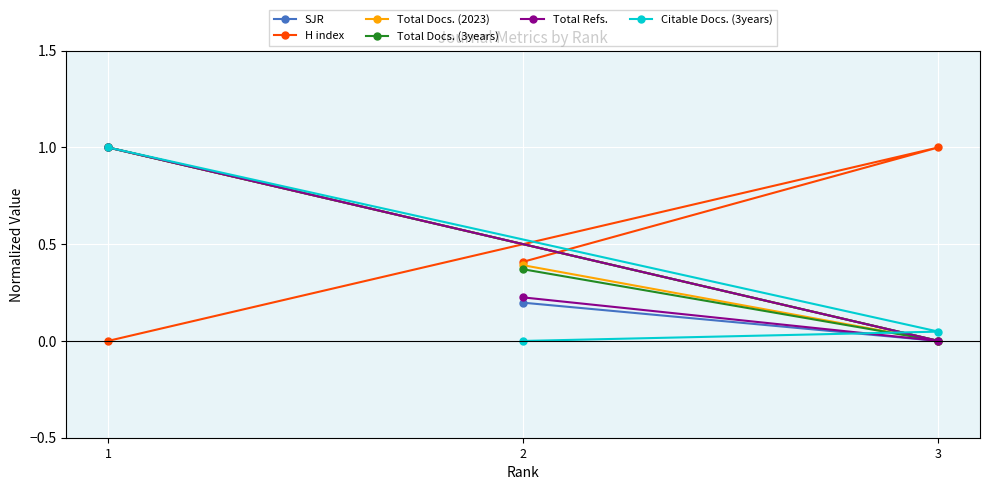

How many lines are shown in the chart?

6